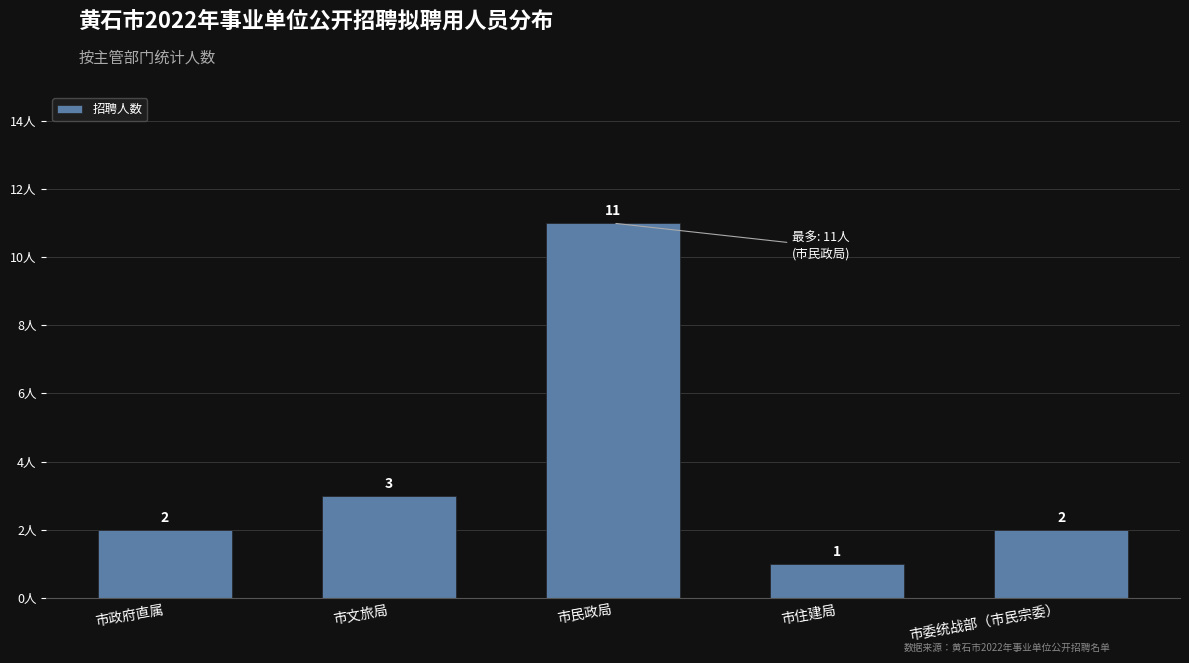

Reading left to right, extract all data points from this chart.

市政府直属=2	市文旅局=3	市民政局=11	市住建局=1	市委统战部（市民宗委）=2